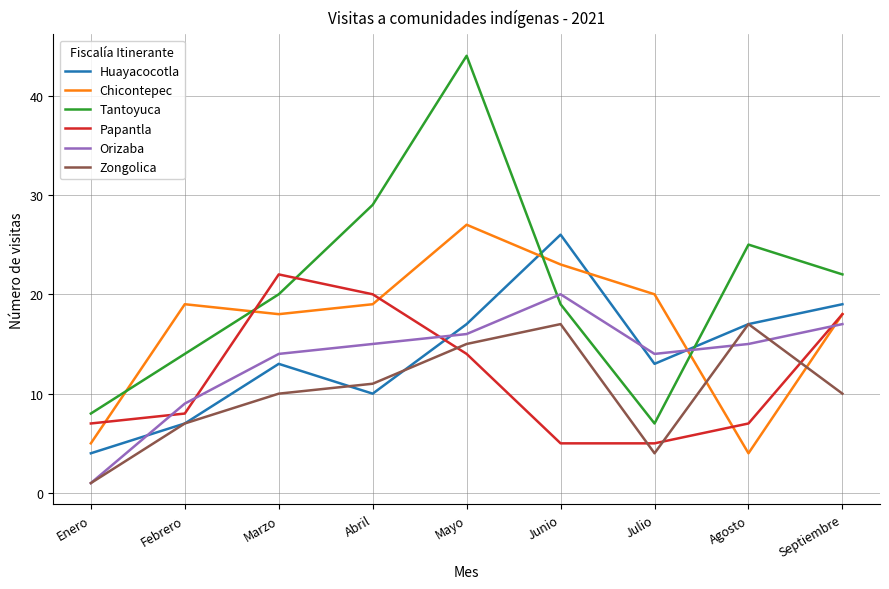

How many series are shown in this chart?

6